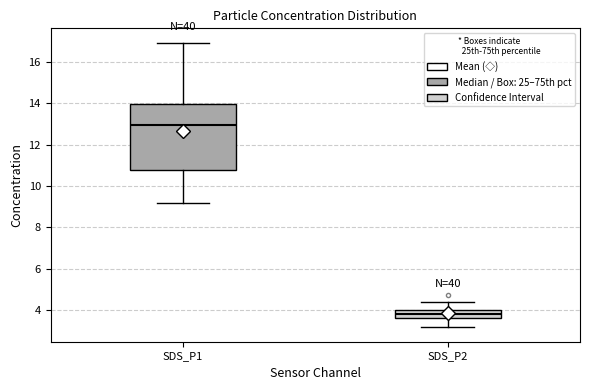

Reading left to right, transcribe this box plot: for each box, give where its median line is, the range the box spans, and where its two whiskers end, as read against the y-axis. The values are not printed on the chart, so give them approximately, as read against the axis.

SDS_P1: median 13.0, box 10.8 to 14.0, whiskers 9.2 to 17.0
SDS_P2: median 3.8, box 3.6 to 4.0, whiskers 3.2 to 4.4